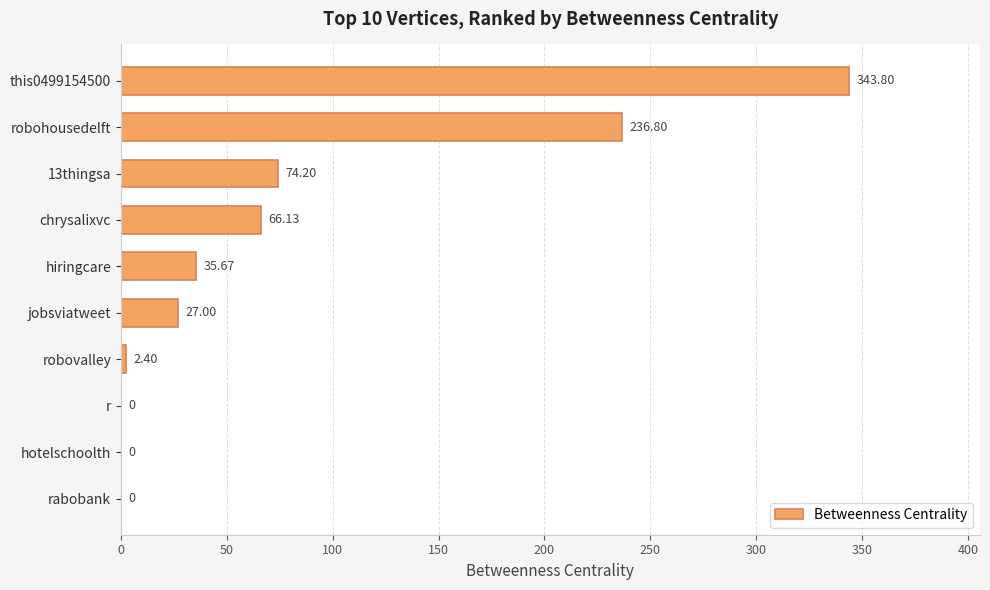

Which has a higher value, this0499154500 or robovalley?

this0499154500